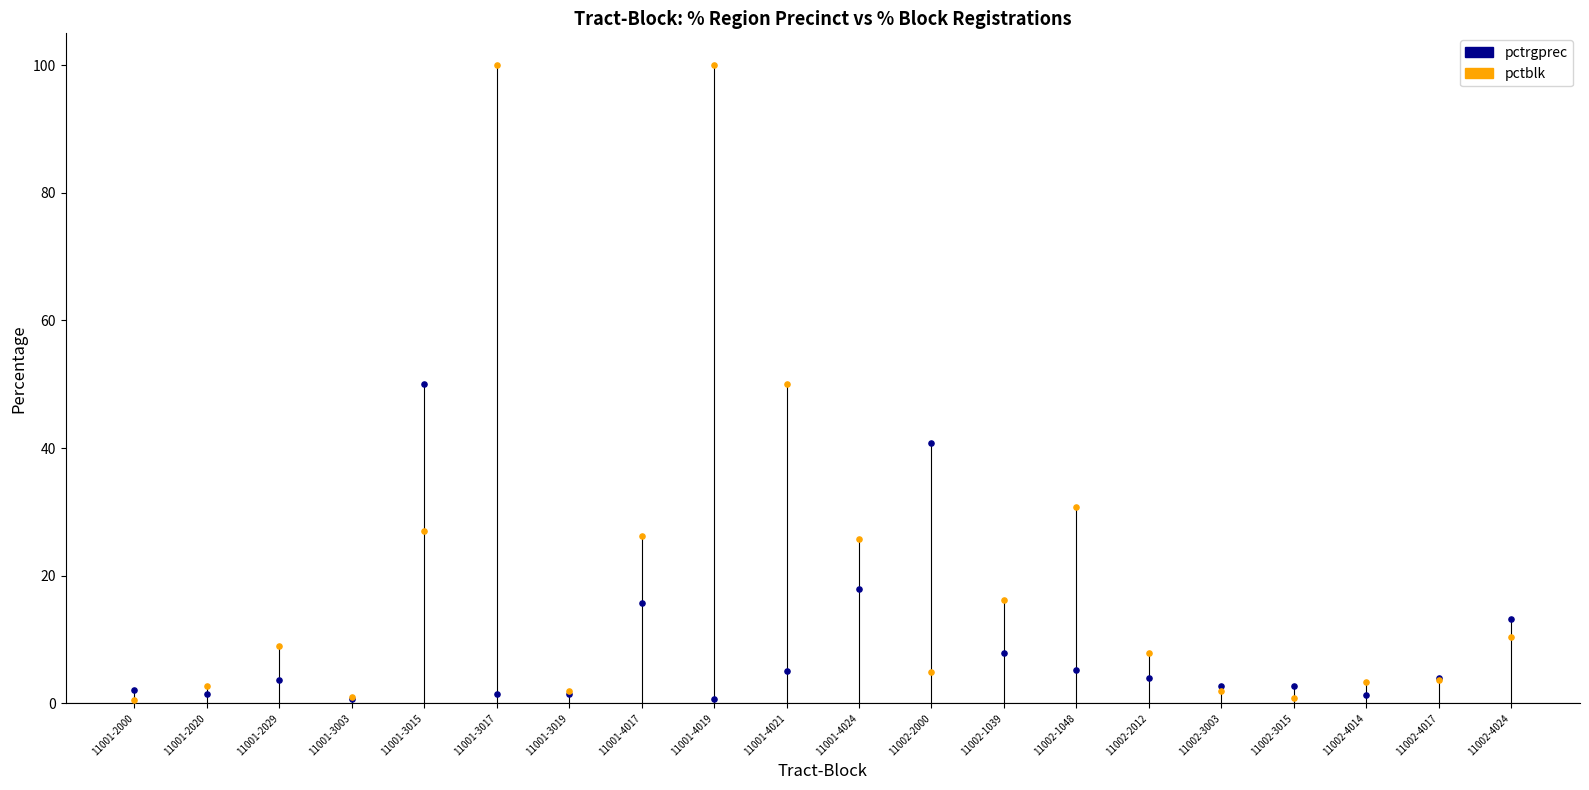

Which series reaches the maximum Y coordinate?

pctblk